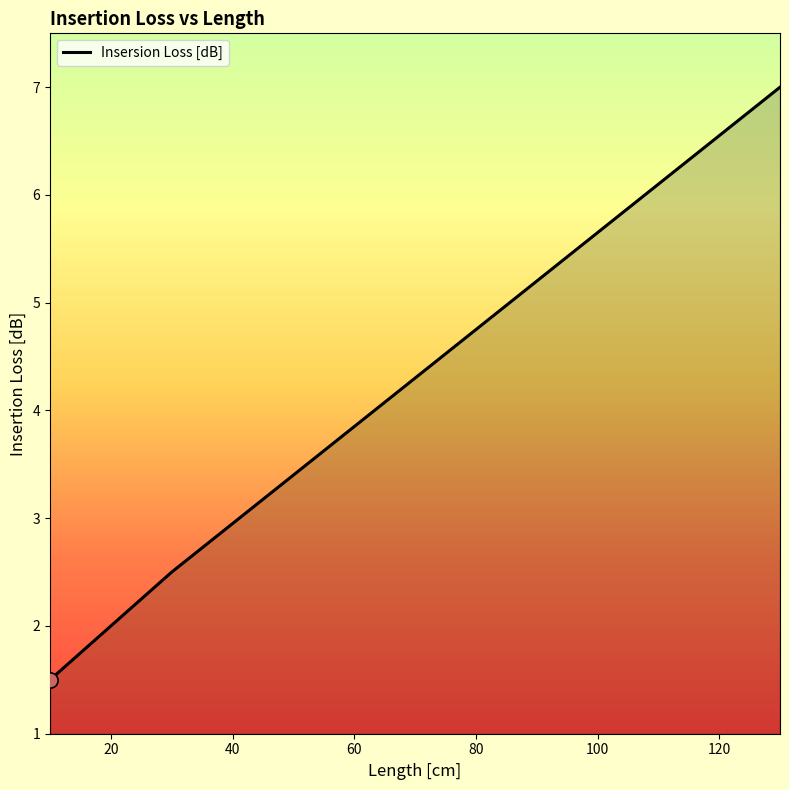

What is the minimum value shown in the chart?

1.5